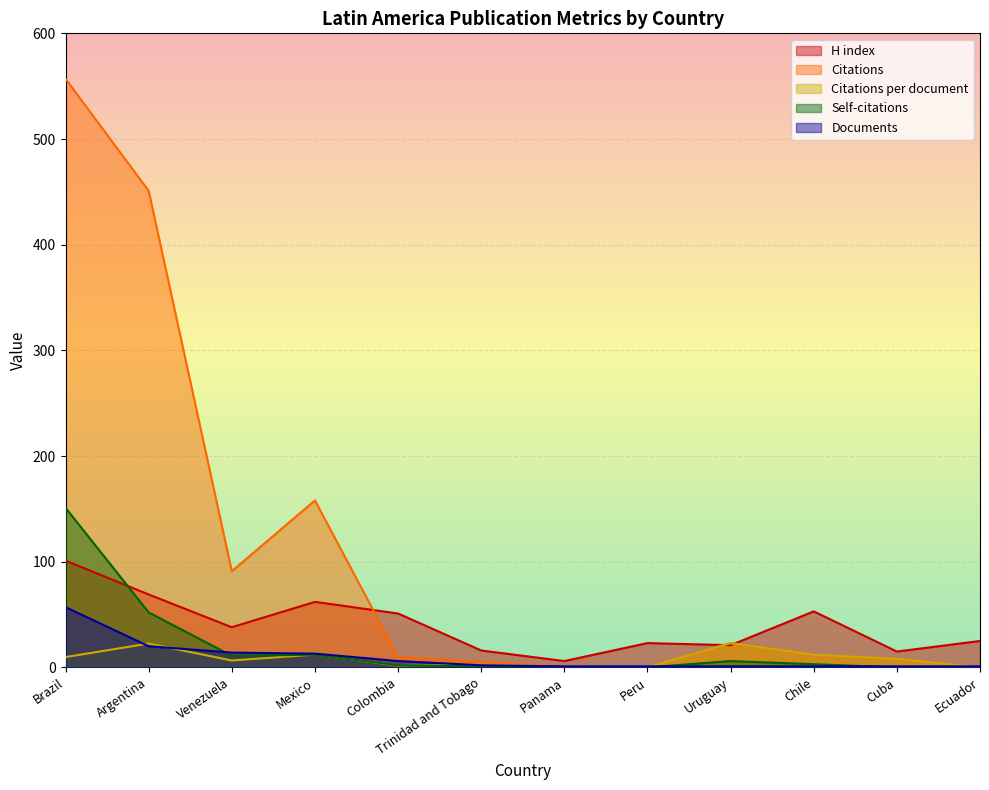

Which series has the widest spread of values?

Citations